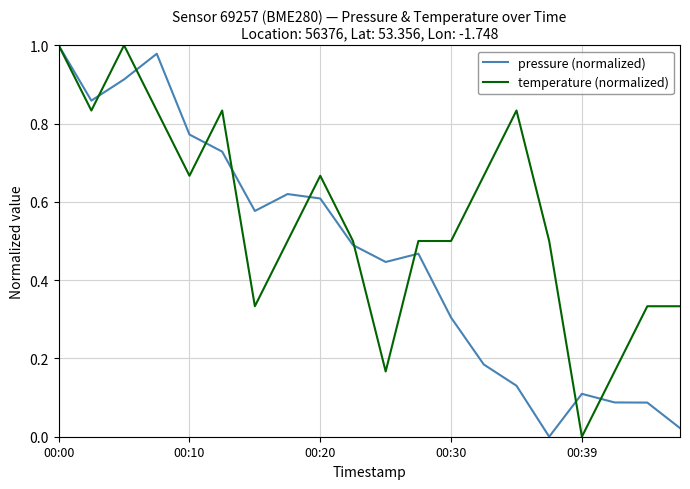

List the series in order of their overall mean, lowest first.

pressure (normalized), temperature (normalized)